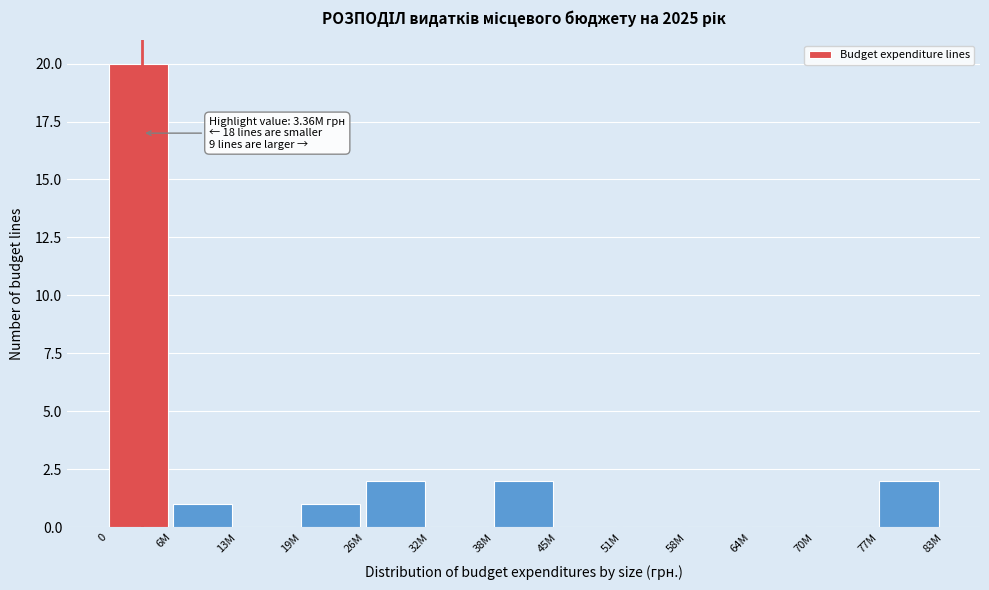

Reading right to left, extract all data points from this chart.

77M=2	70M=0	64M=0	58M=0	51M=0	45M=0	38M=2	32M=0	26M=2	19M=1	13M=0	6M=1	0=20